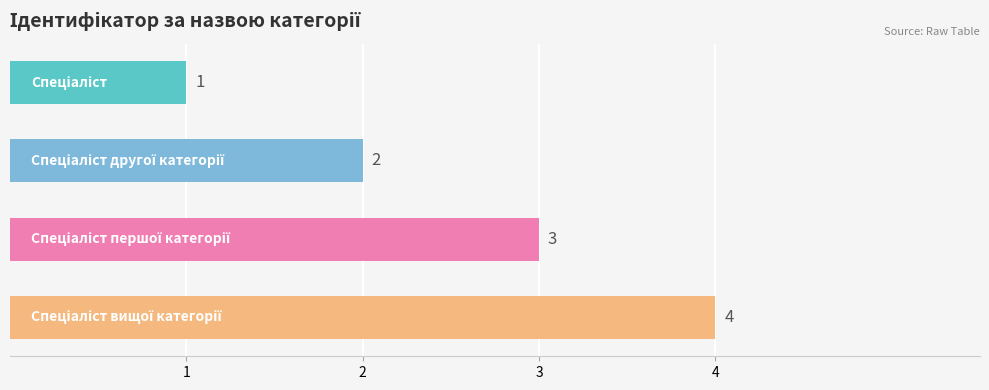

What is the greatest value displayed?

4